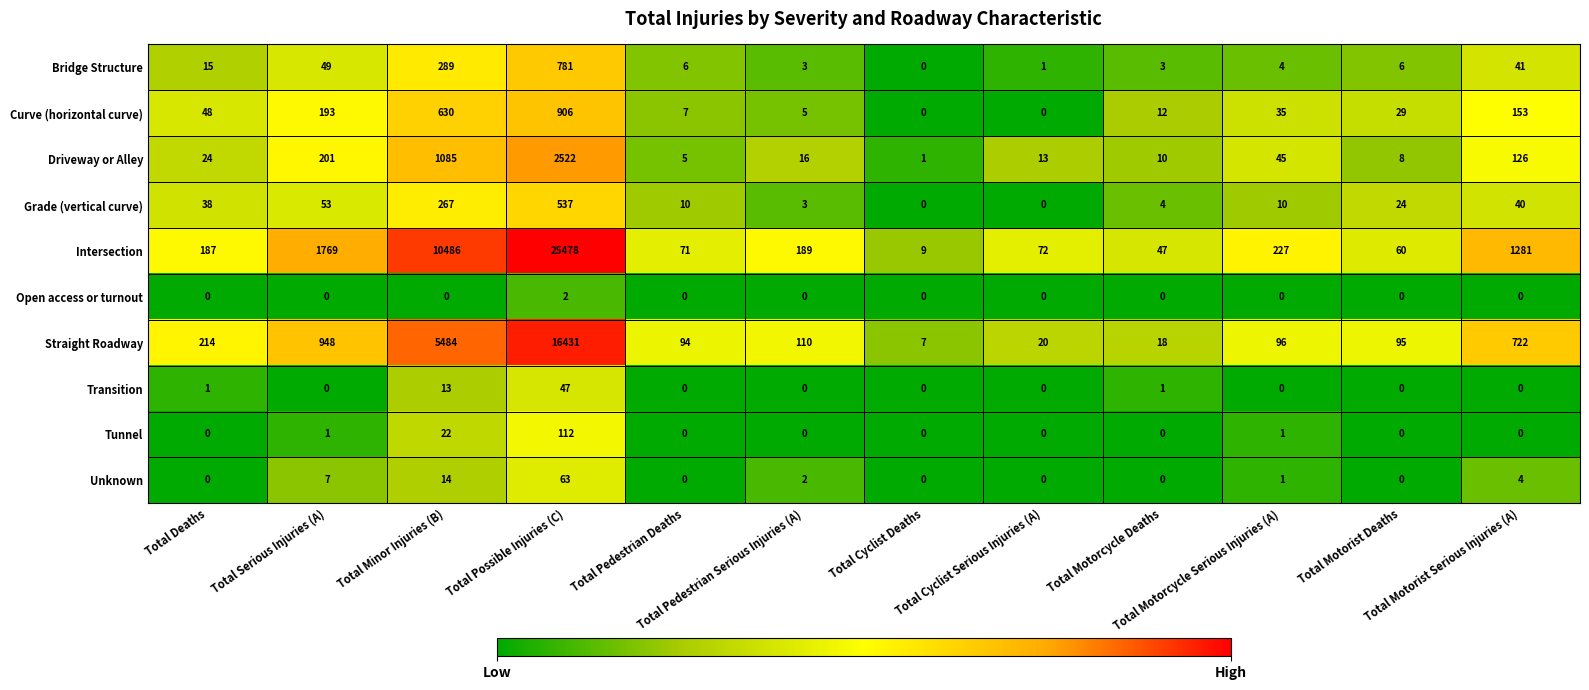

How many values in the Open access or turnout series exceed 0?

1